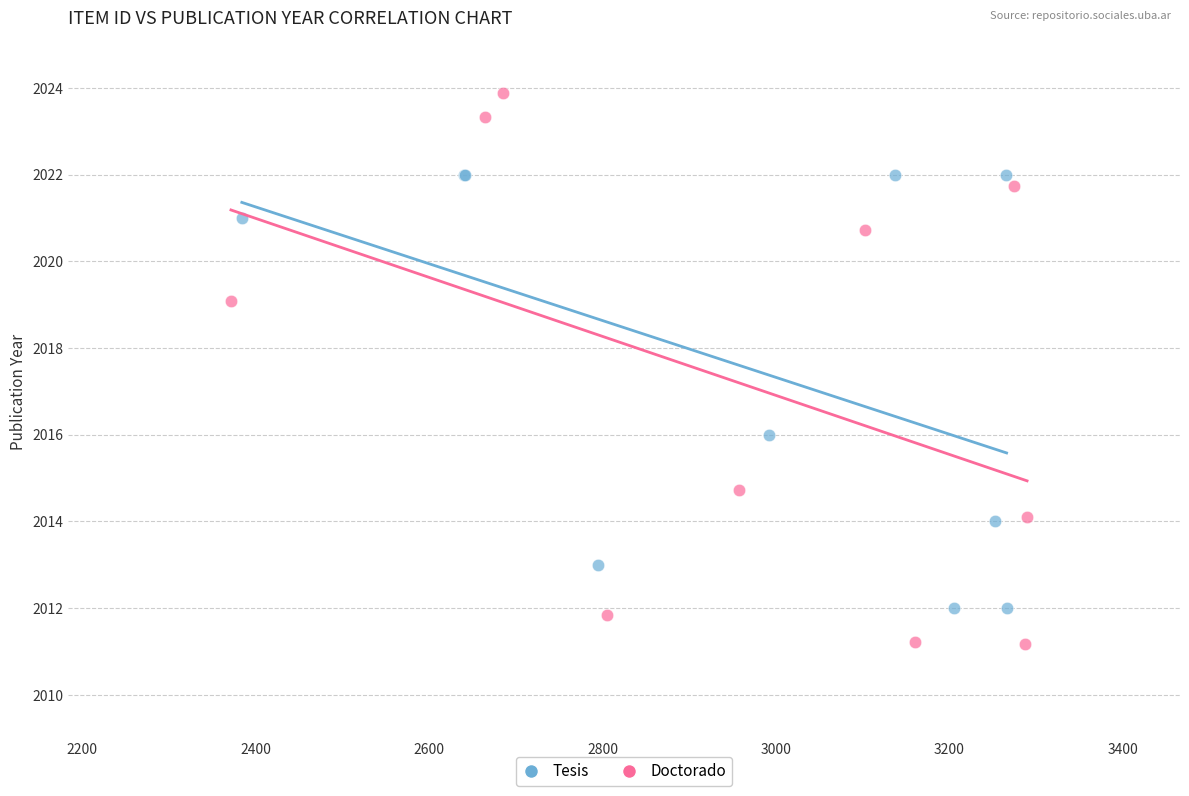

Which series has the largest Y range (max minus min)?

Doctorado